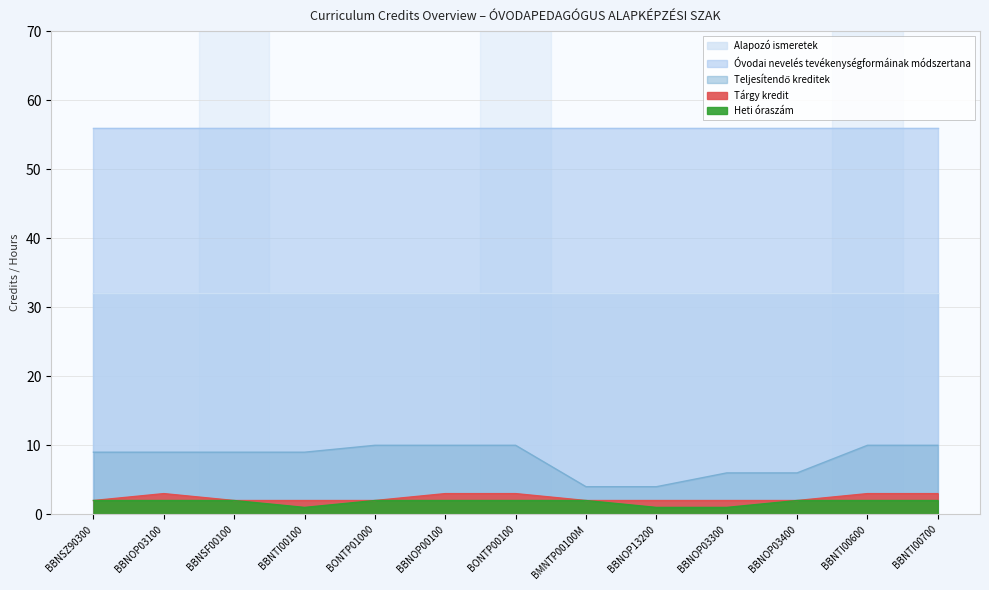

True or false: Tárgy kredit has a value of 3 at BBNSZ90300.

False